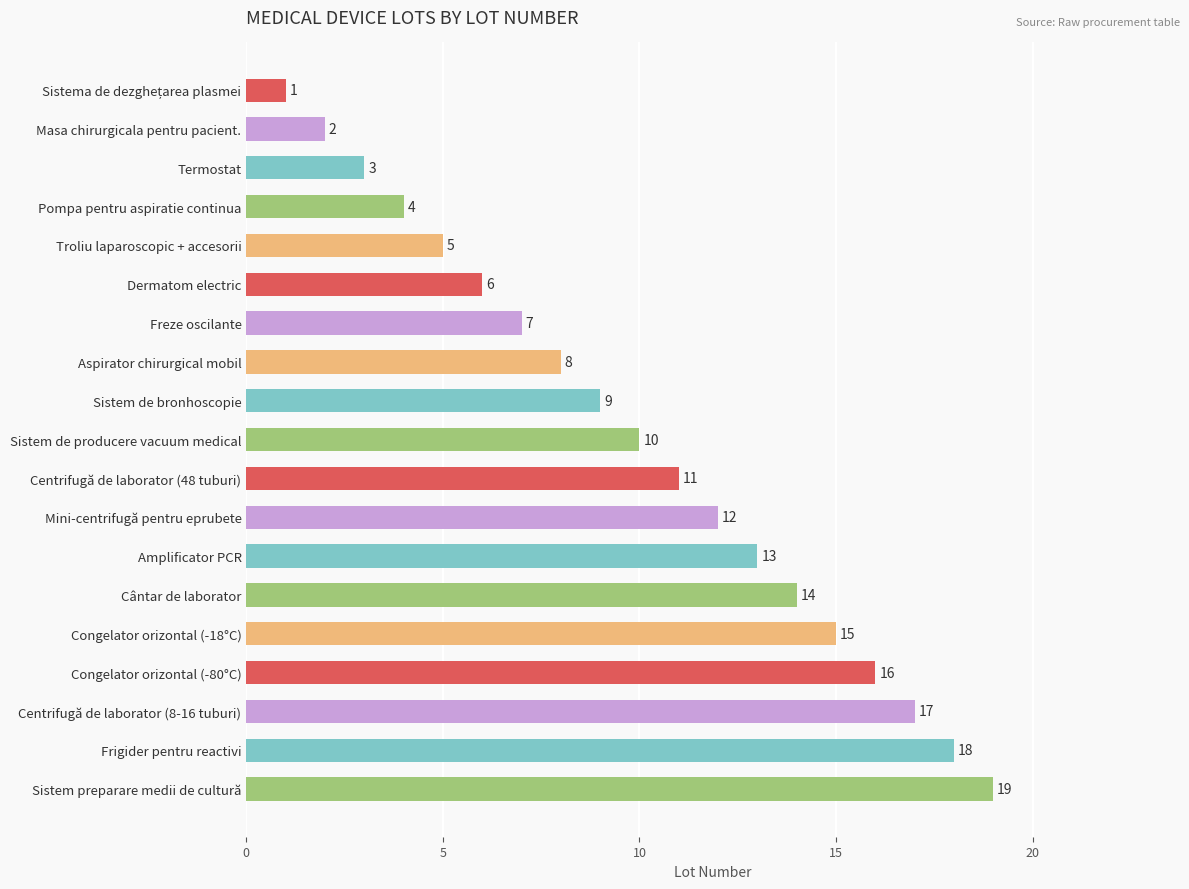

What is the difference between the maximum and minimum values?

18